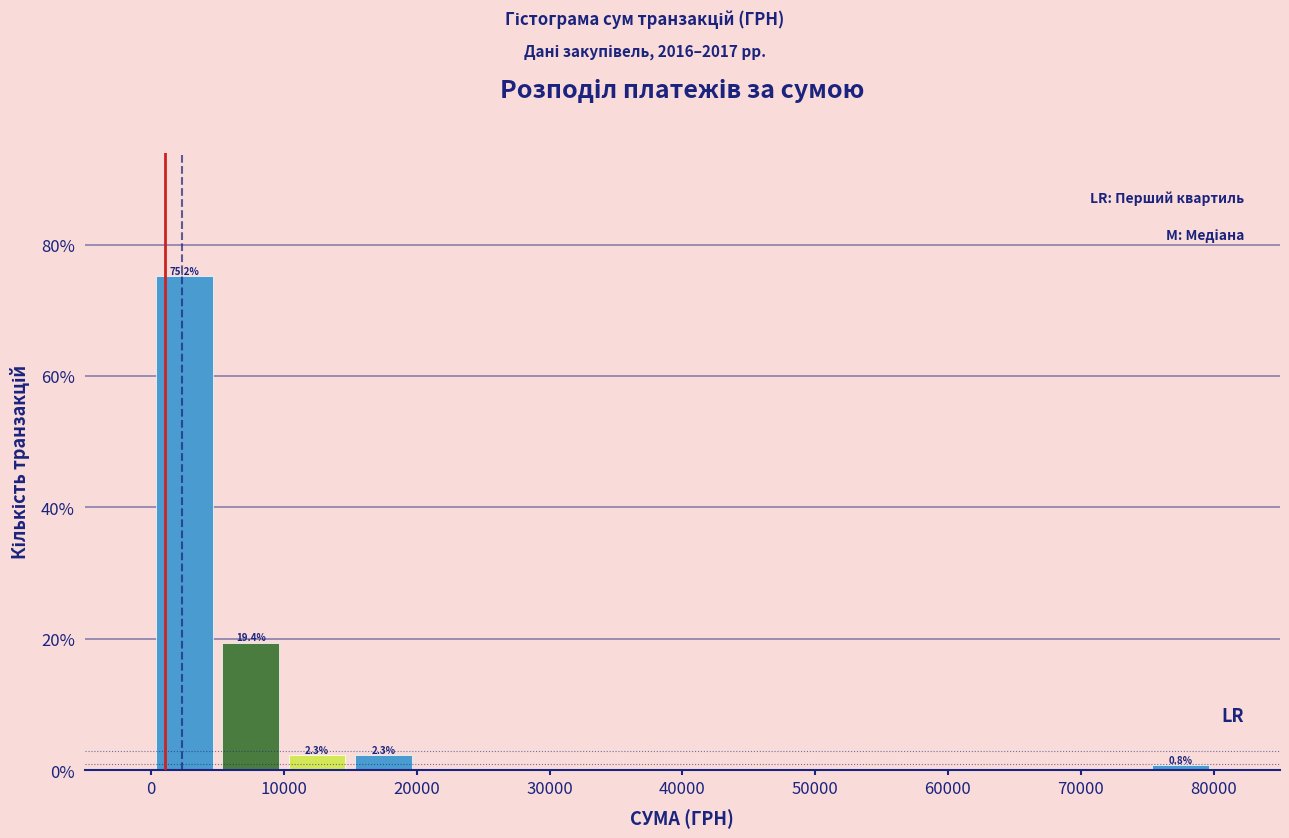

Which range on the x-axis has the tallest bar?

0 to 5000